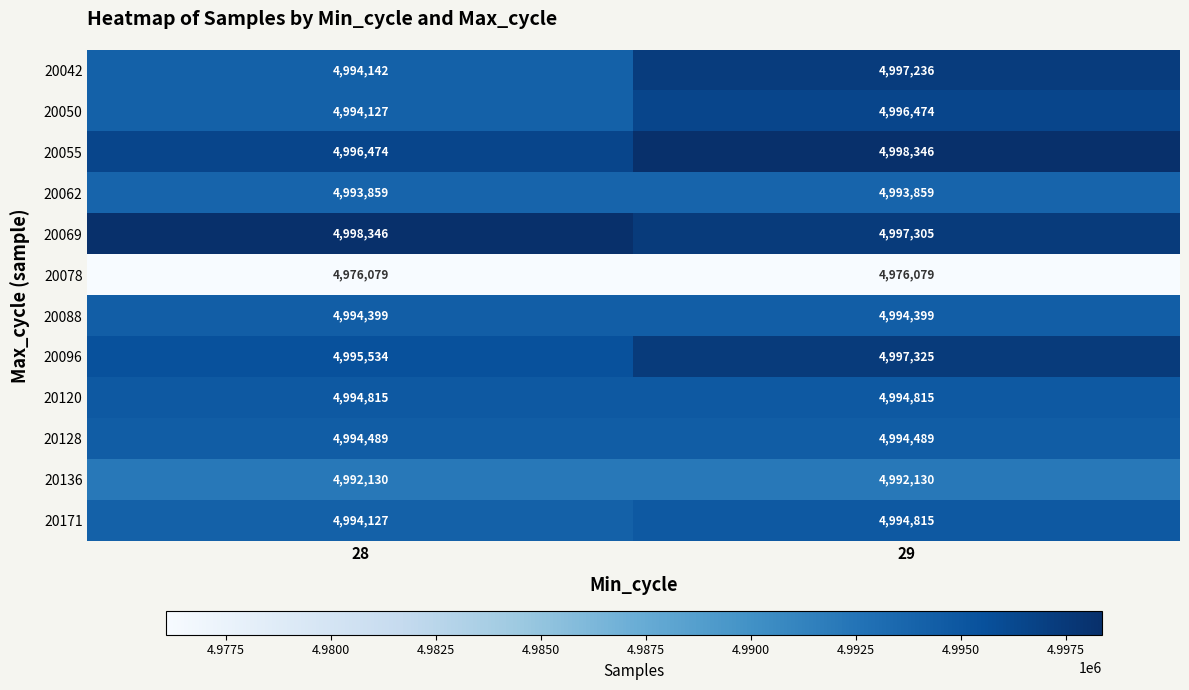

Which series has the largest range (max minus min)?

20042